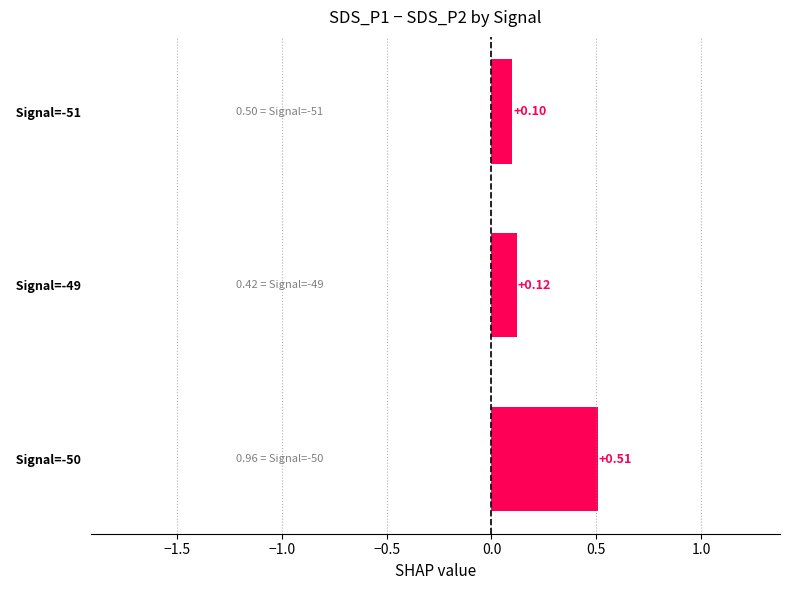

What is the change in value from   Signal=-50 to   Signal=-49?

-0.4